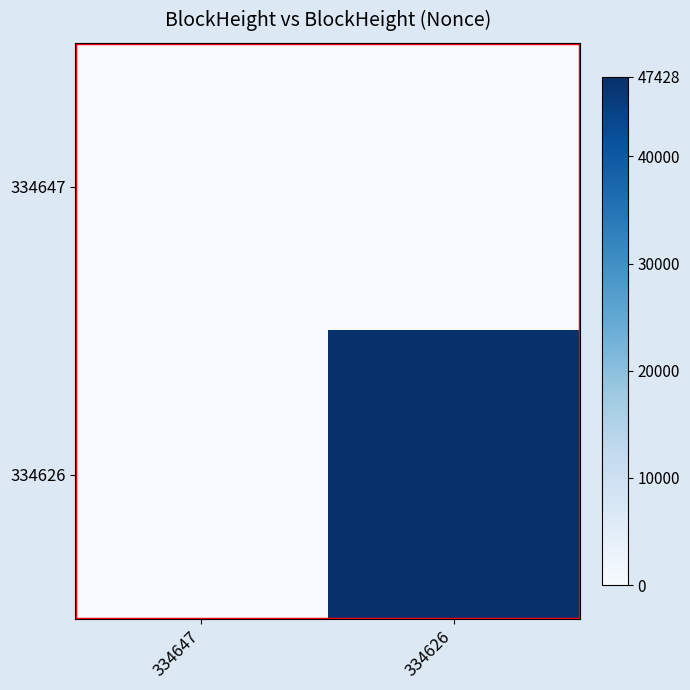

Count the number of data series in this chart.

2